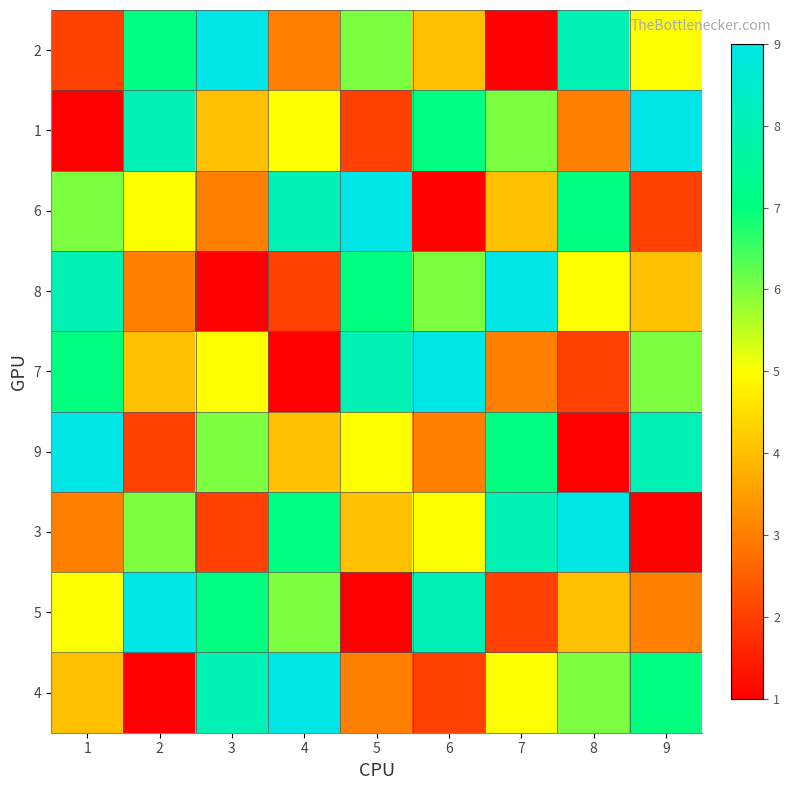

Which series has the largest range (max minus min)?

2